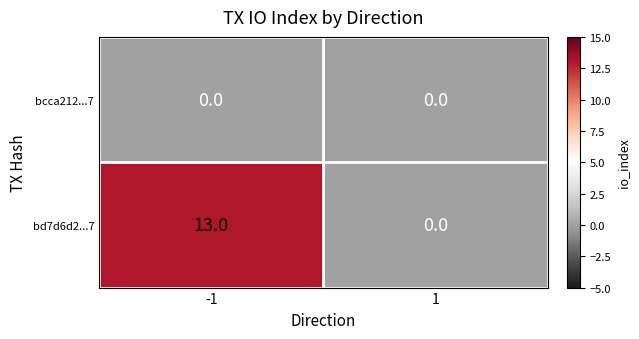

Which series has the largest range (max minus min)?

bd7d6d2...7